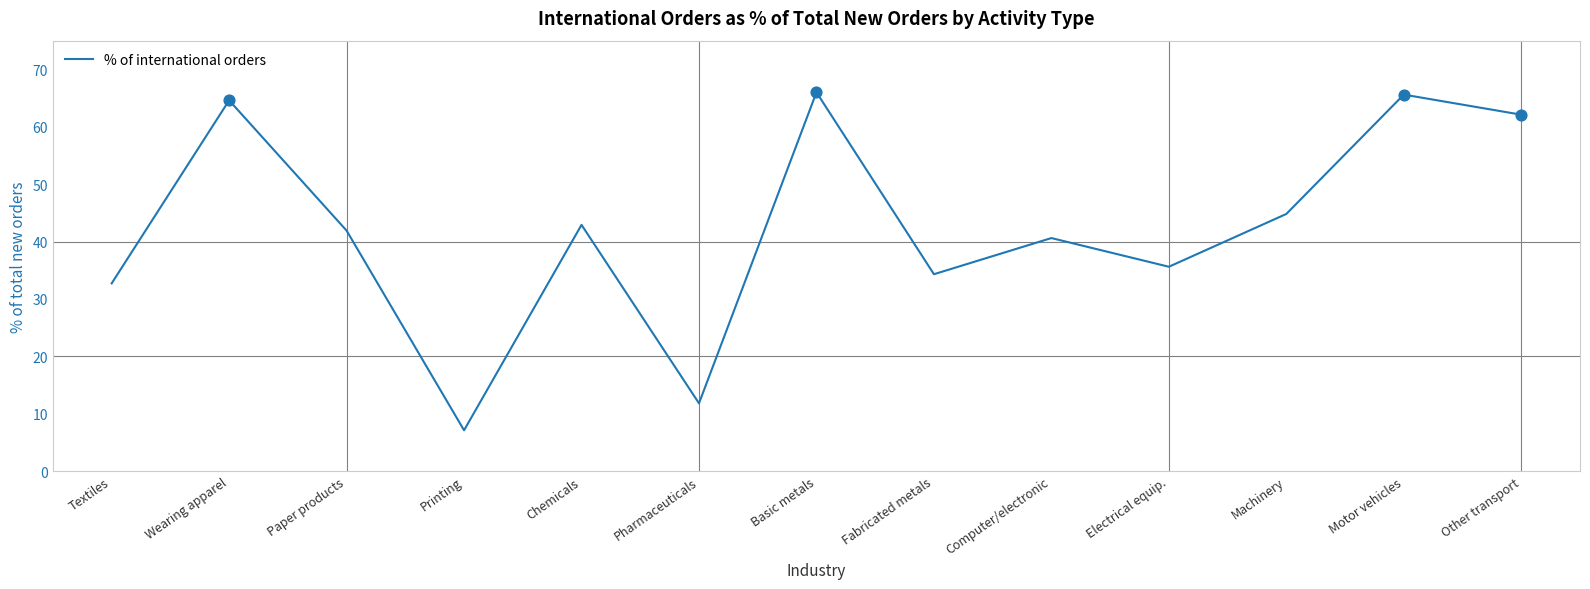

Between Chemicals and Textiles, which is larger?

Chemicals